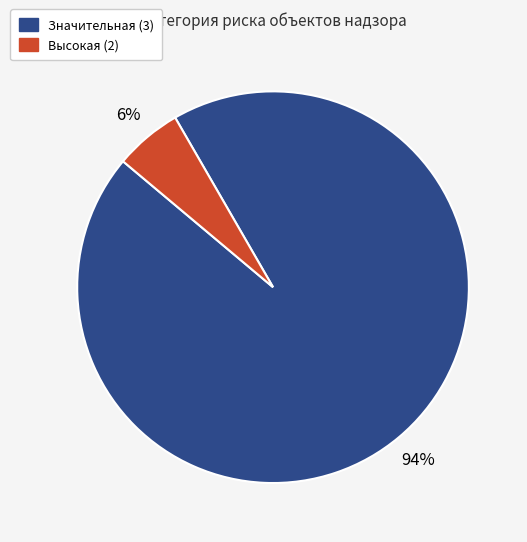

How many segments does this pie chart have?

2